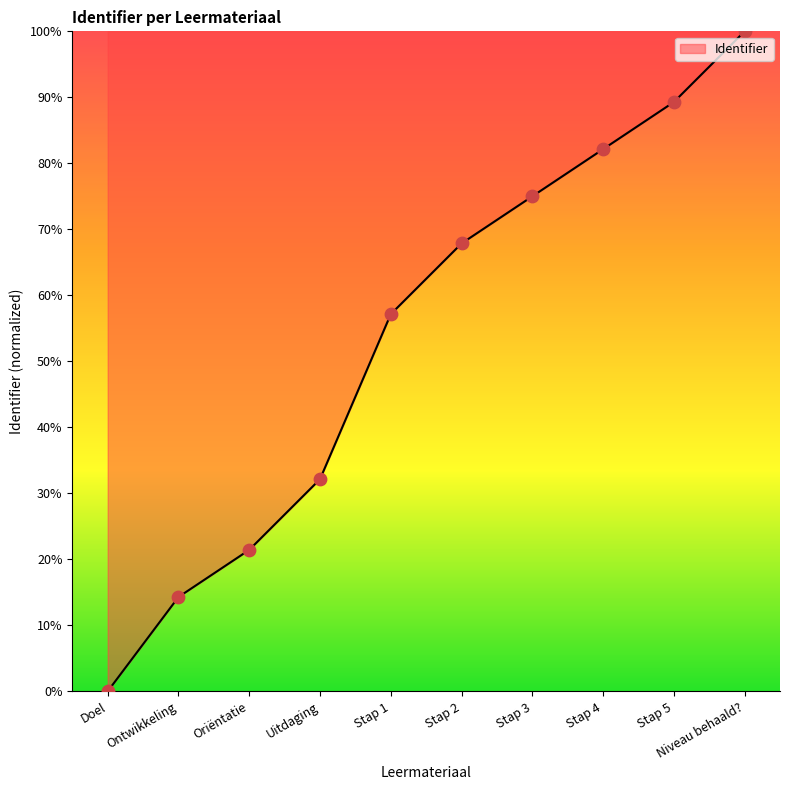

What is the ratio of the value at Uitdaging to the value at Stap 4?

0.4